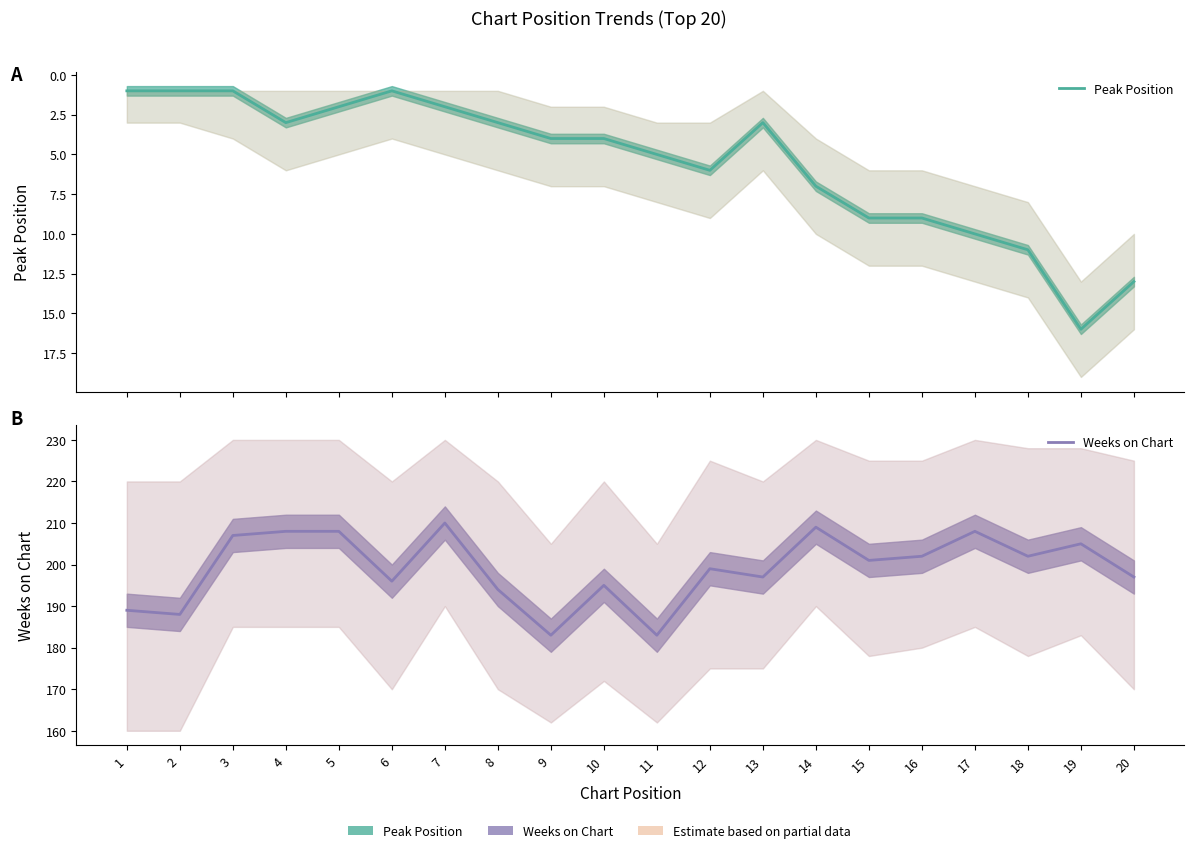

What is the total value across all series at 18?

213